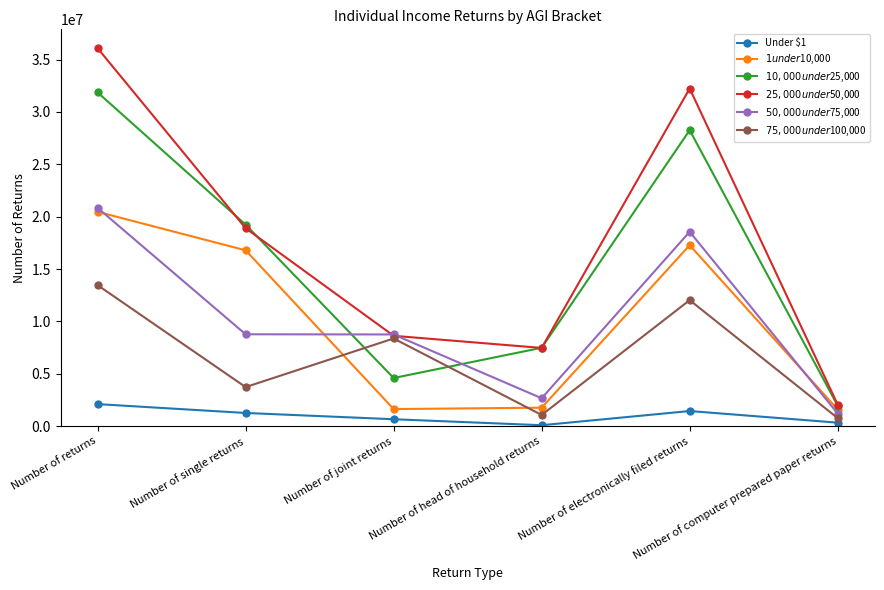

Is the value of $75,000 under $100,000 at Number of single returns greater than the value of $50,000 under $75,000 at Number of electronically filed returns?

No